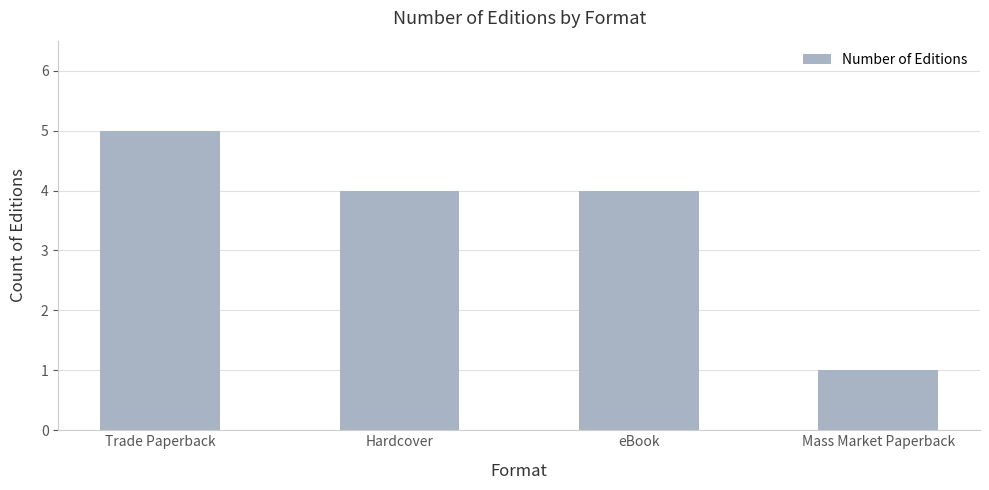

What is the difference between the maximum and minimum values?

4